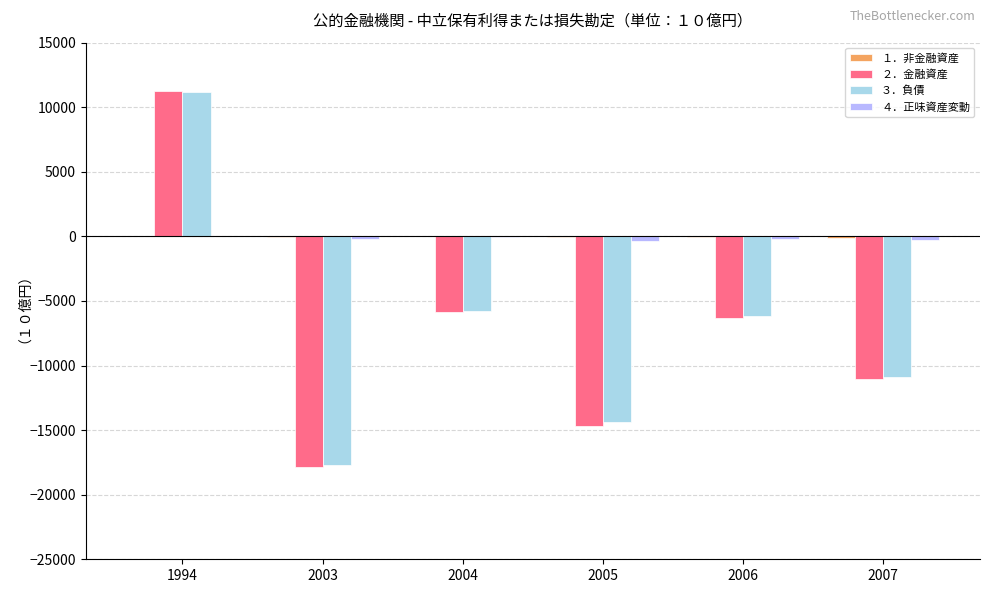

What is the total value across all series at 2004?

-11668.3